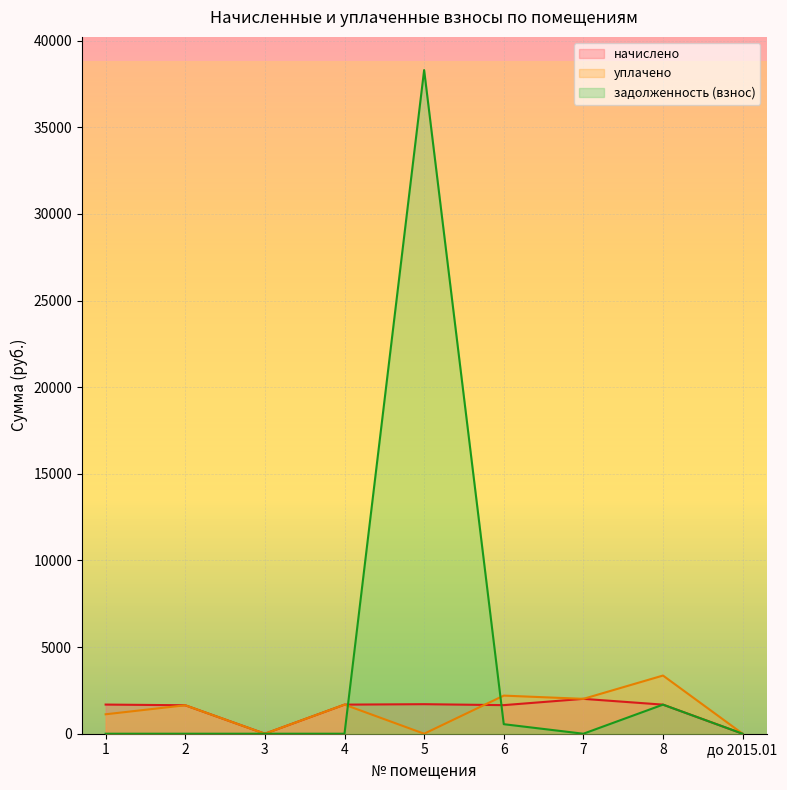

Where does the начислено series first go above 1679?

1